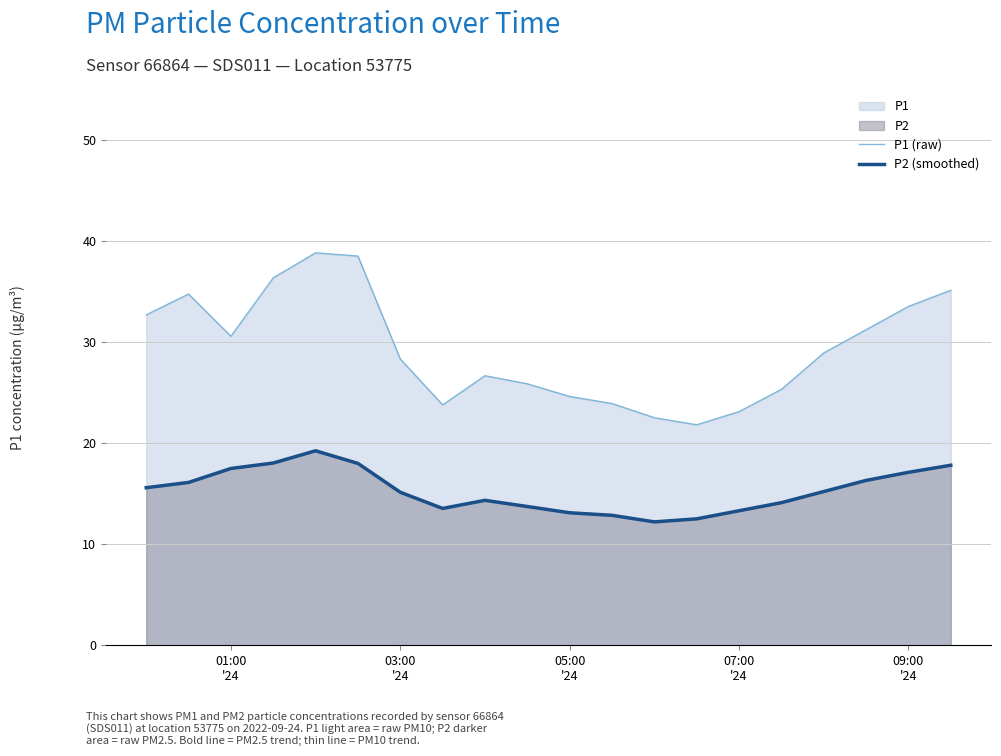

What is the minimum value shown in the chart?

12.2